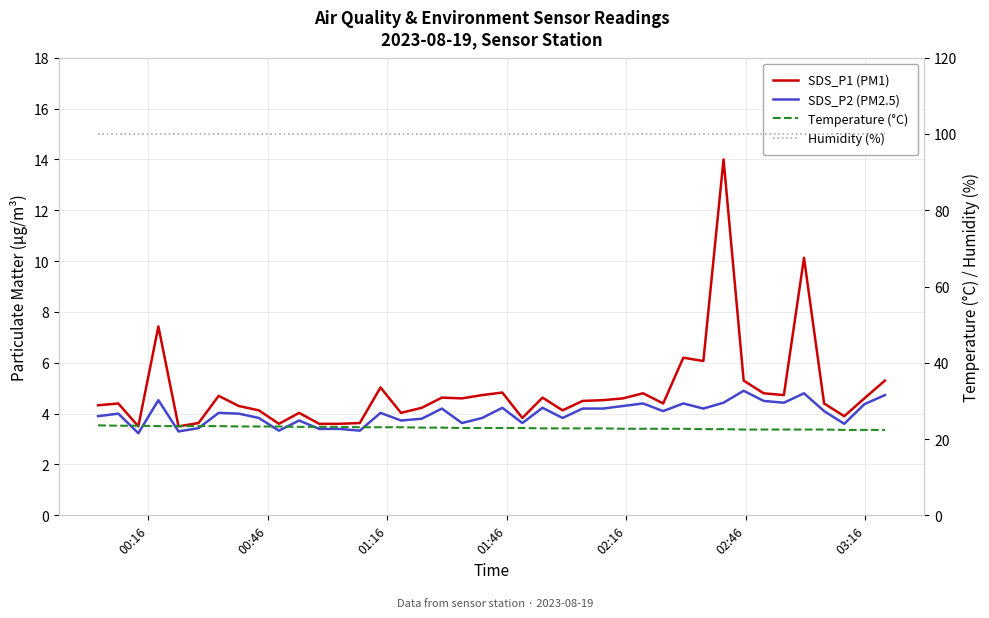

What is the minimum value for SDS_P2 (PM2.5)?

3.2